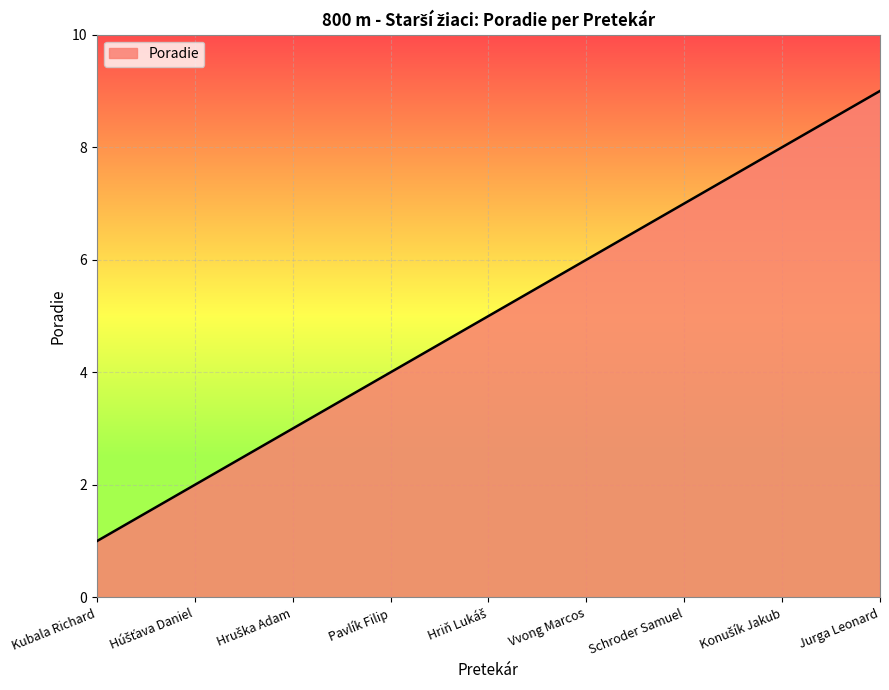

What position from the left is Pavlík Filip?

4